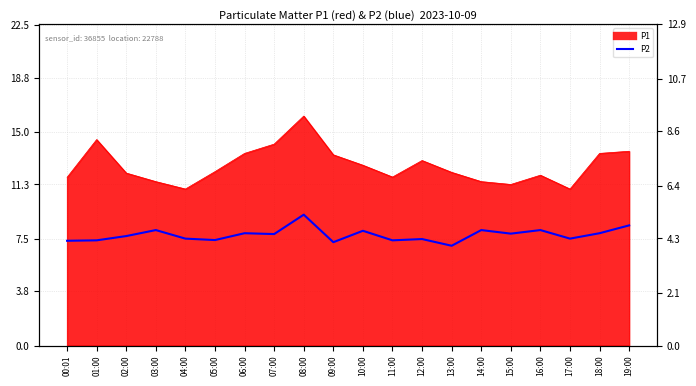

How many data points are above 7?

19